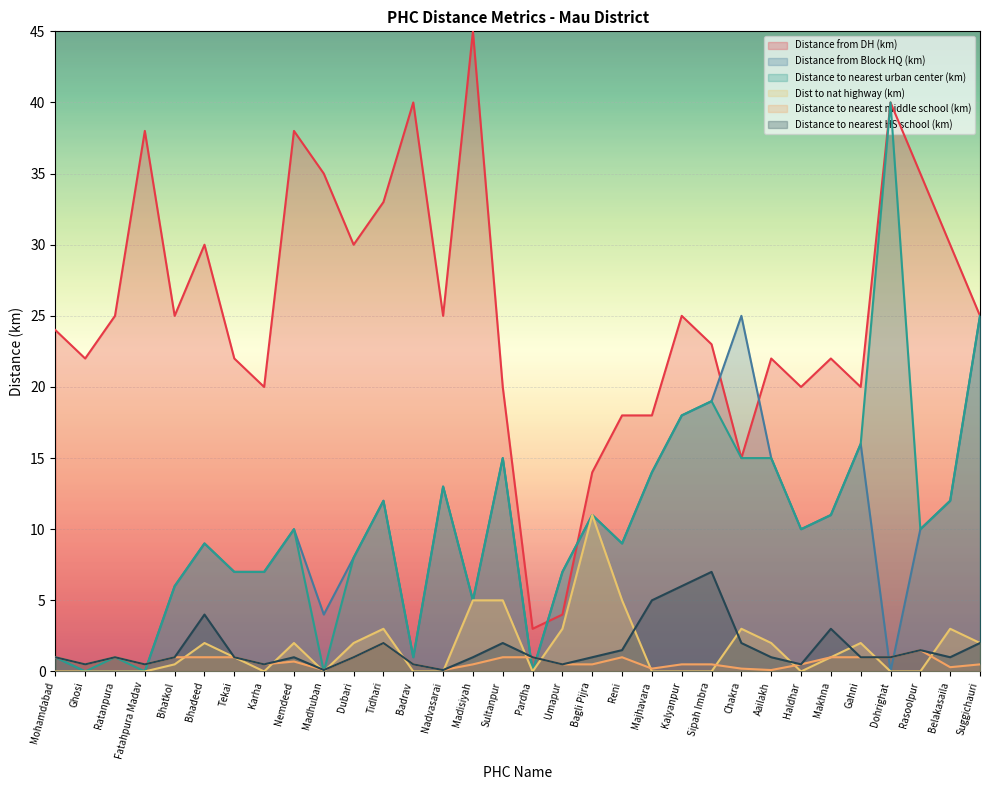

The Distance from Block HQ (km) series shows 16.0 at Gahni. True or false?

True